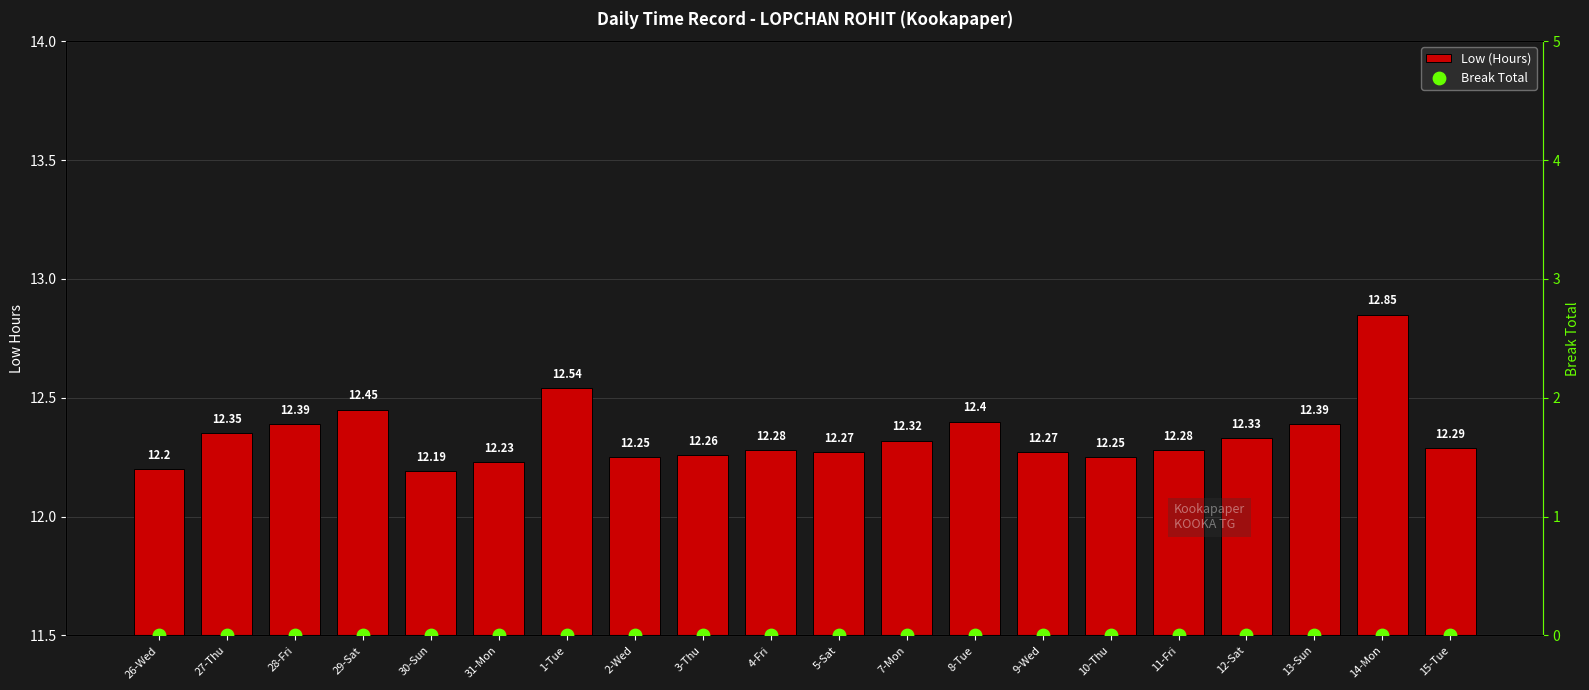

Which series reaches the maximum Y coordinate?

Low (Hours)